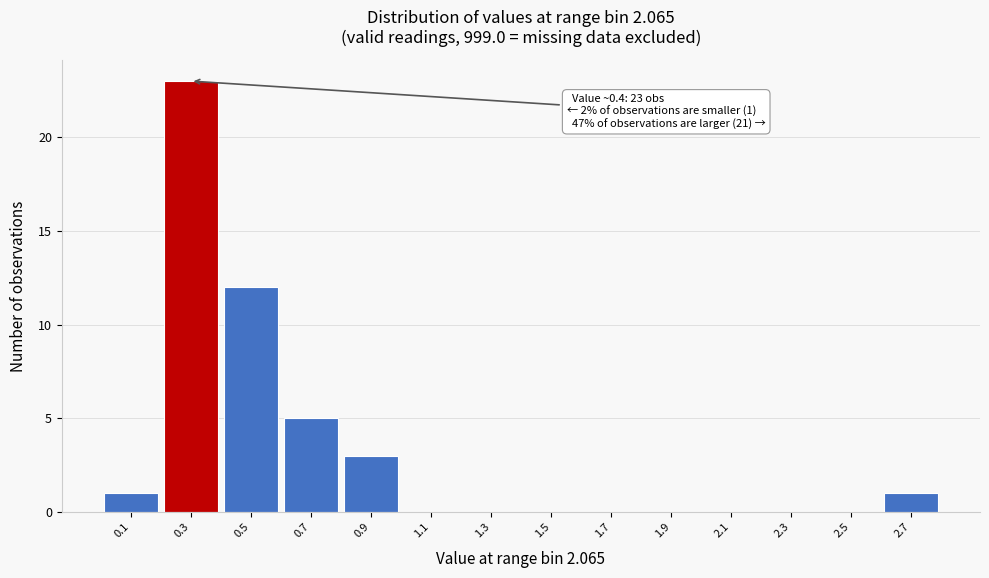

Reading left to right, list all the values displayed in this chart.

0.1=1	0.3=23	0.5=12	0.7=5	0.9=3	1.1=0	1.3=0	1.5=0	1.7=0	1.9=0	2.1=0	2.3=0	2.5=0	2.7=1